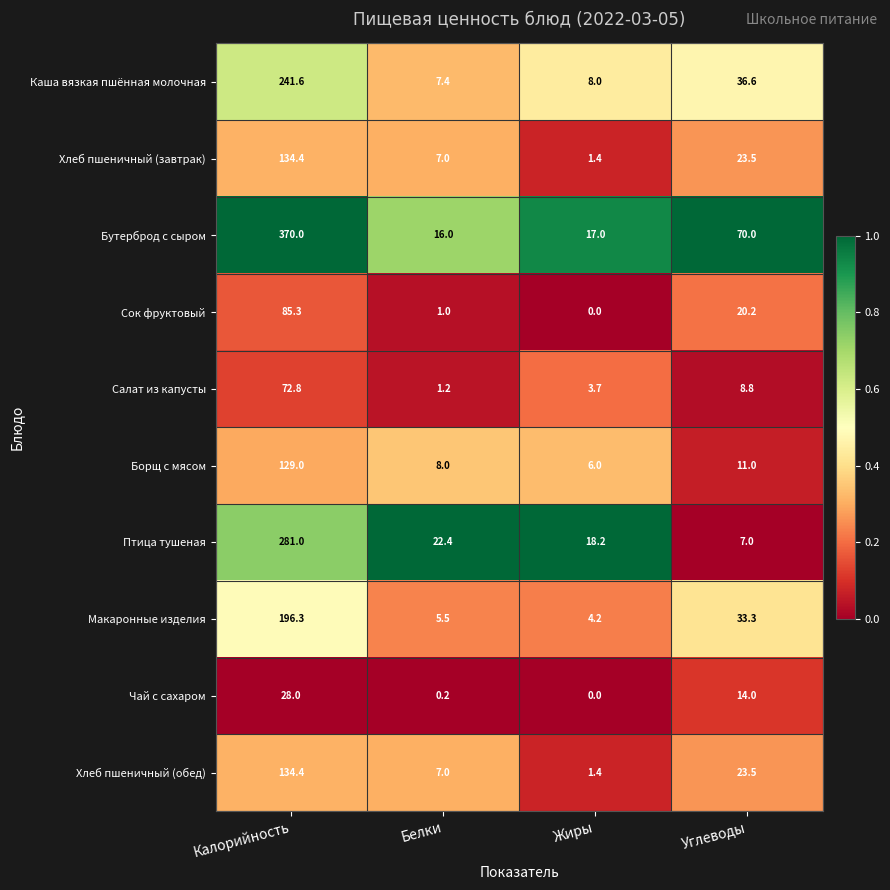

Is the value of Салат из капусты at Калорийность greater than the value of Борщ с мясом at Калорийность?

No